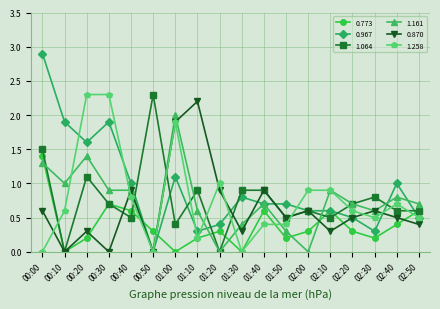

Rank the series at 00:20 from lowest to highest value.

0.773, 0.870, 1.064, 1.161, 0.967, 1.258